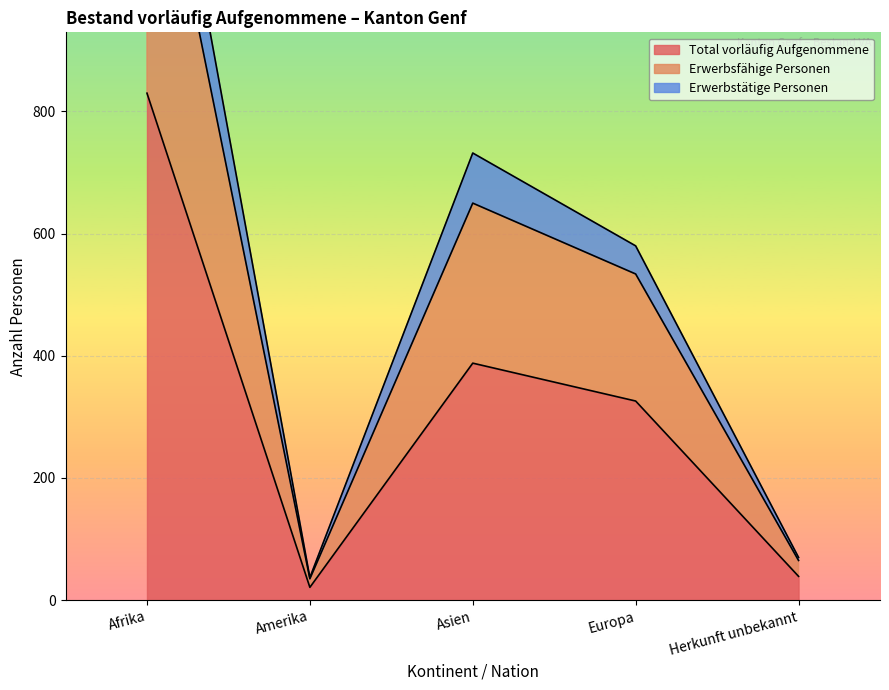

What is the lowest value of the Total vorläufig Aufgenommene series?

21